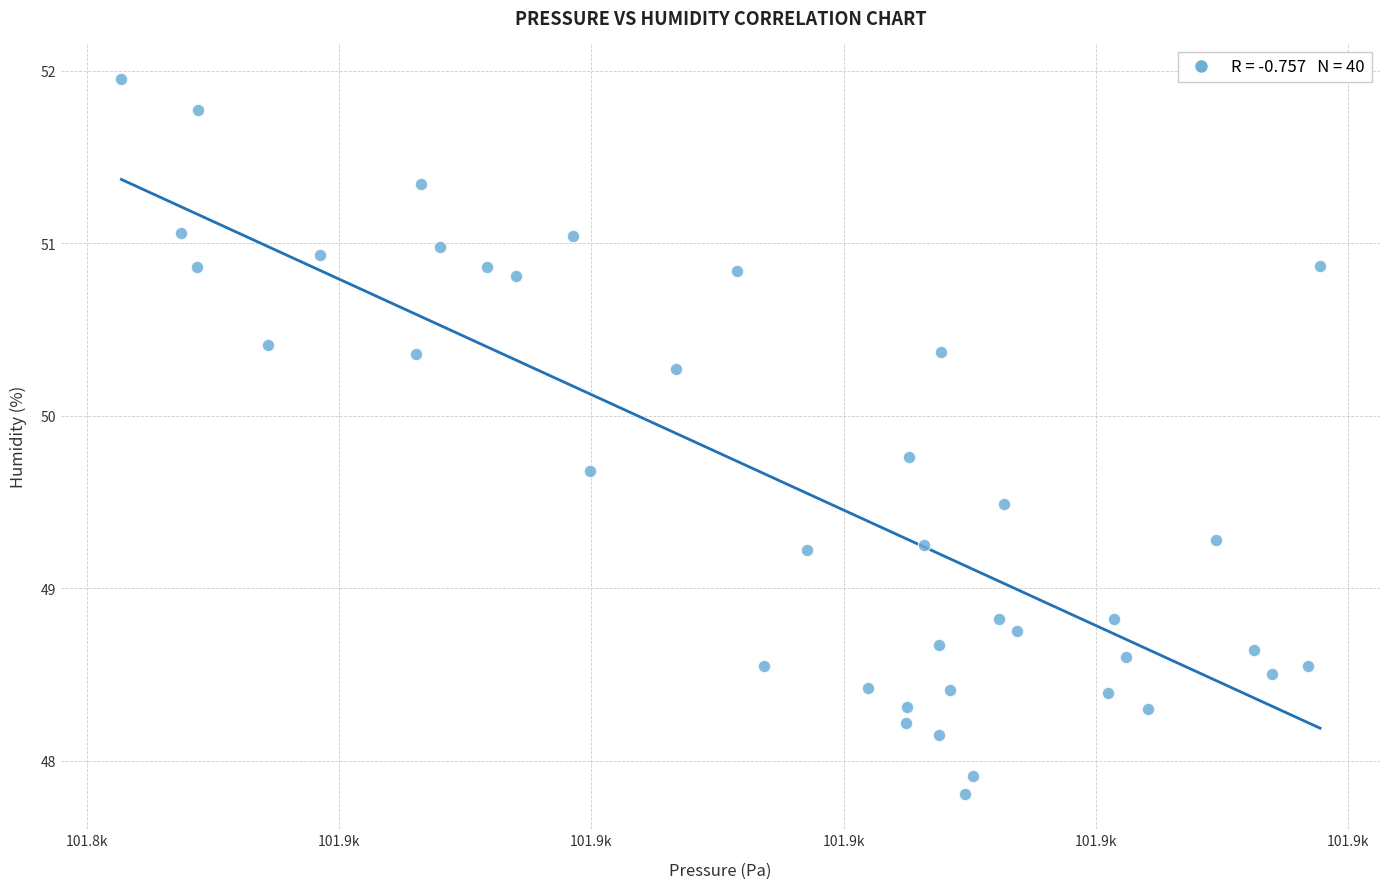

Count the number of points in this scatter plot.

40